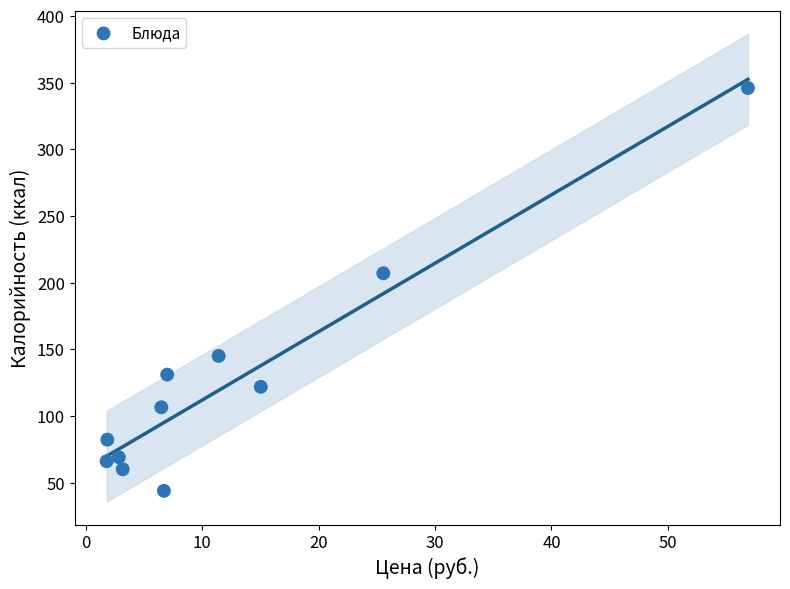

What is the range of Y values (max minus min)?

302.2